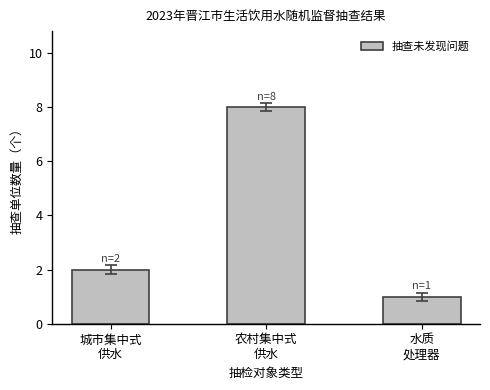

How many bars are there in total?

3